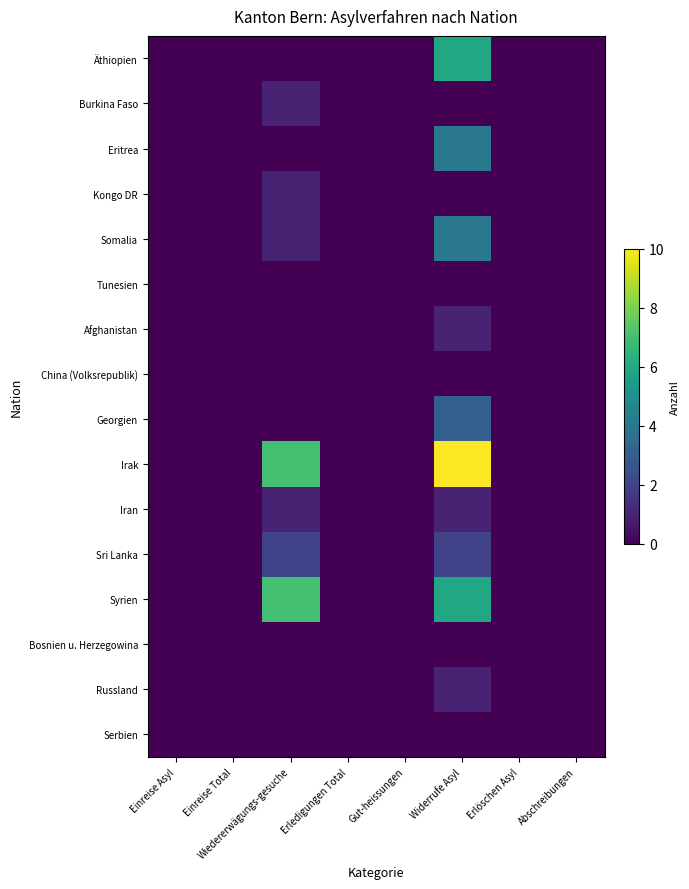

Which label corresponds to the smallest value in the chart?

Einreise Asyl